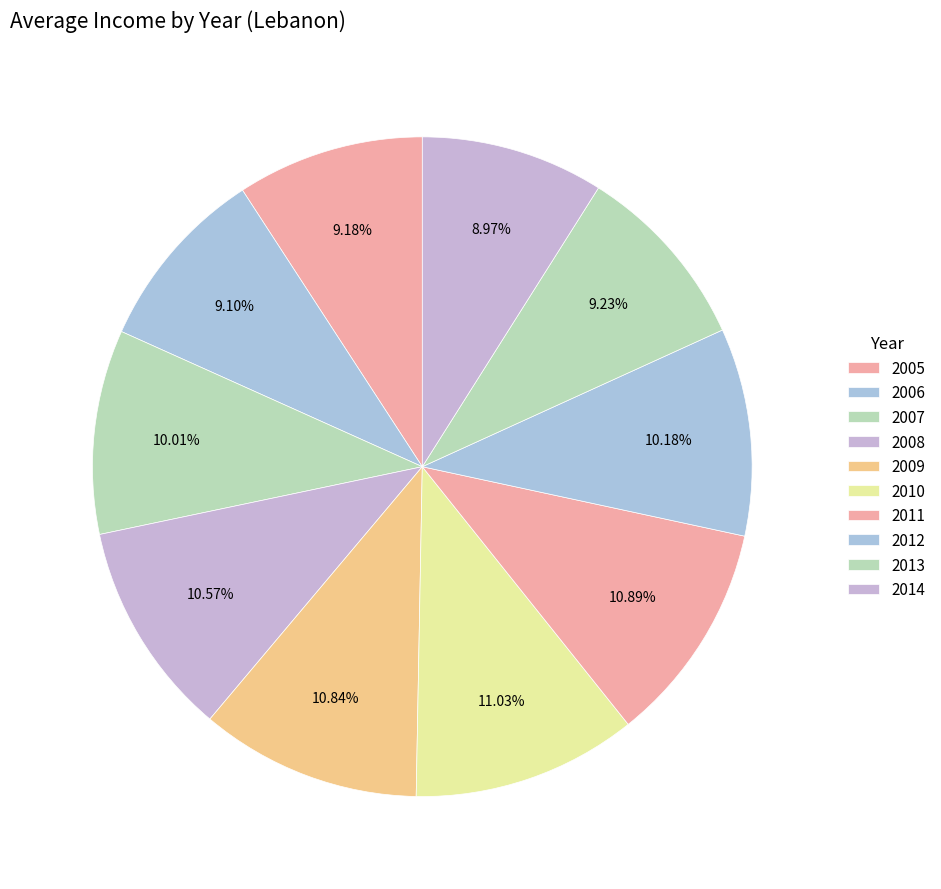

To the nearest percent, what is the combined percentage of 2013 and 2011?

20%